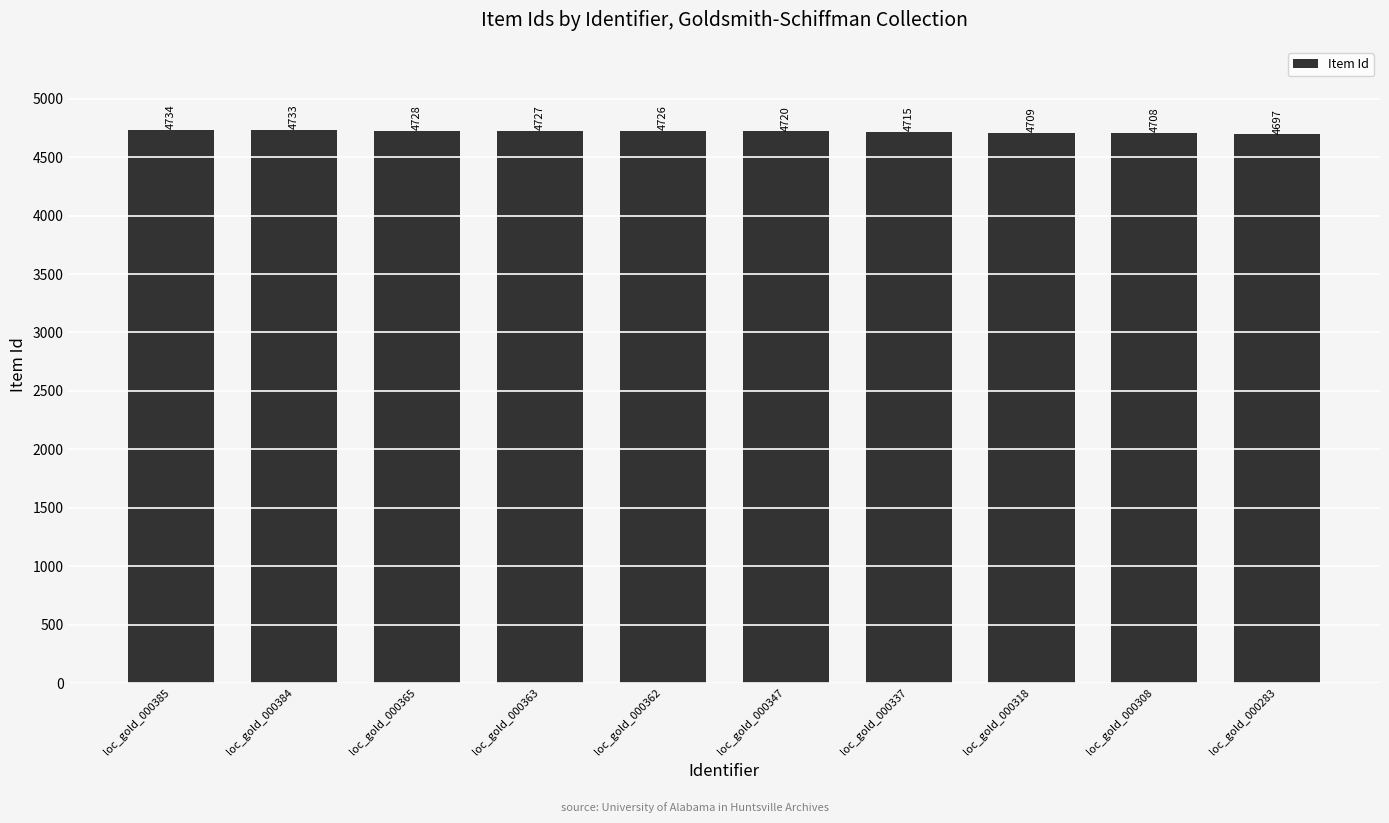

Reading right to left, list all the values displayed in this chart.

4697	4708	4709	4715	4720	4726	4727	4728	4733	4734